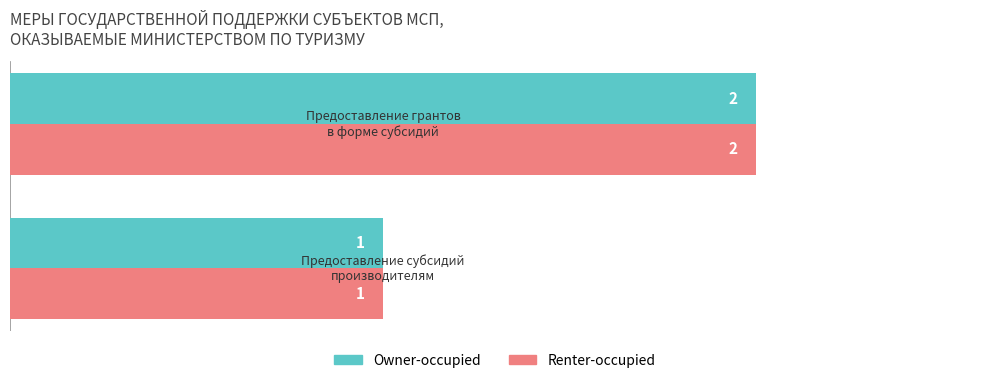

What is the highest value of the Owner-occupied series?

2